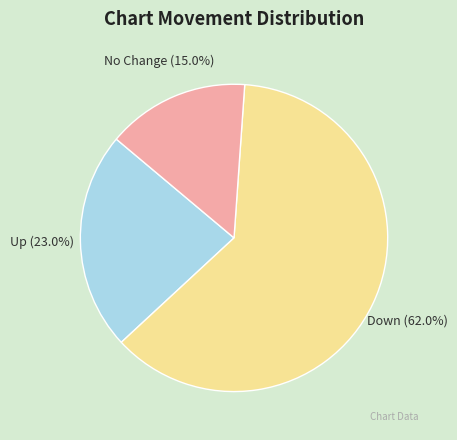

What is the smallest slice in the pie chart?

No Change